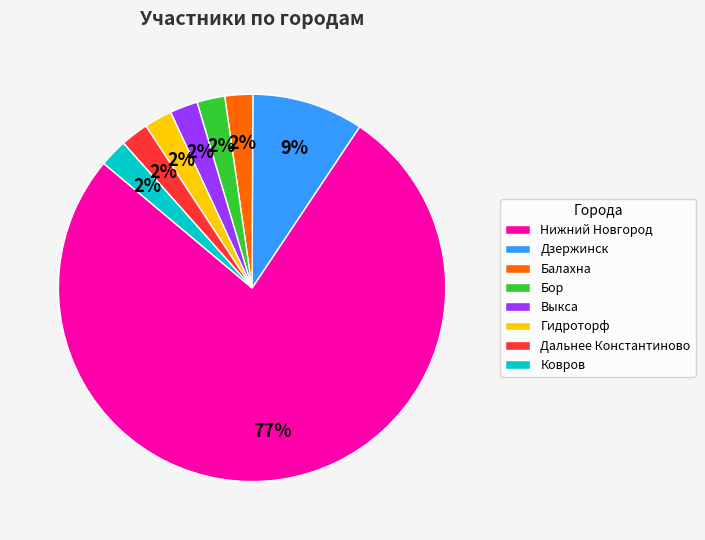

Which category accounts for the majority?

Нижний Новгород